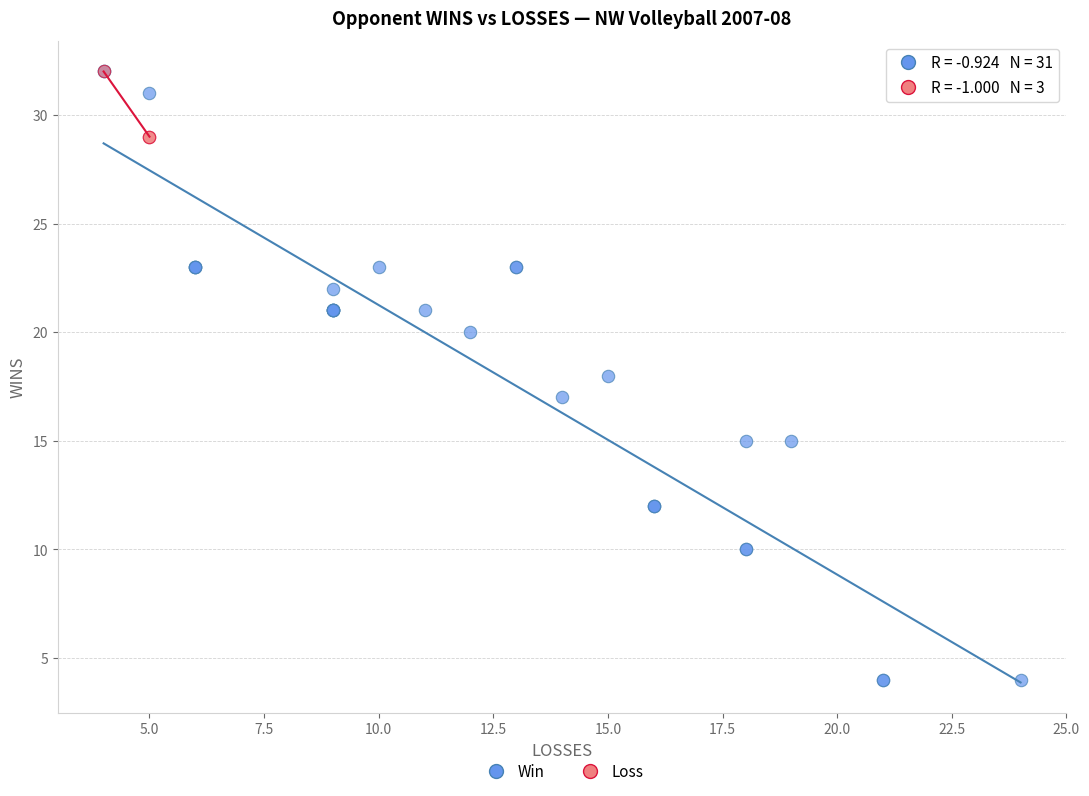

Which series contains the lowest Y value?

Win